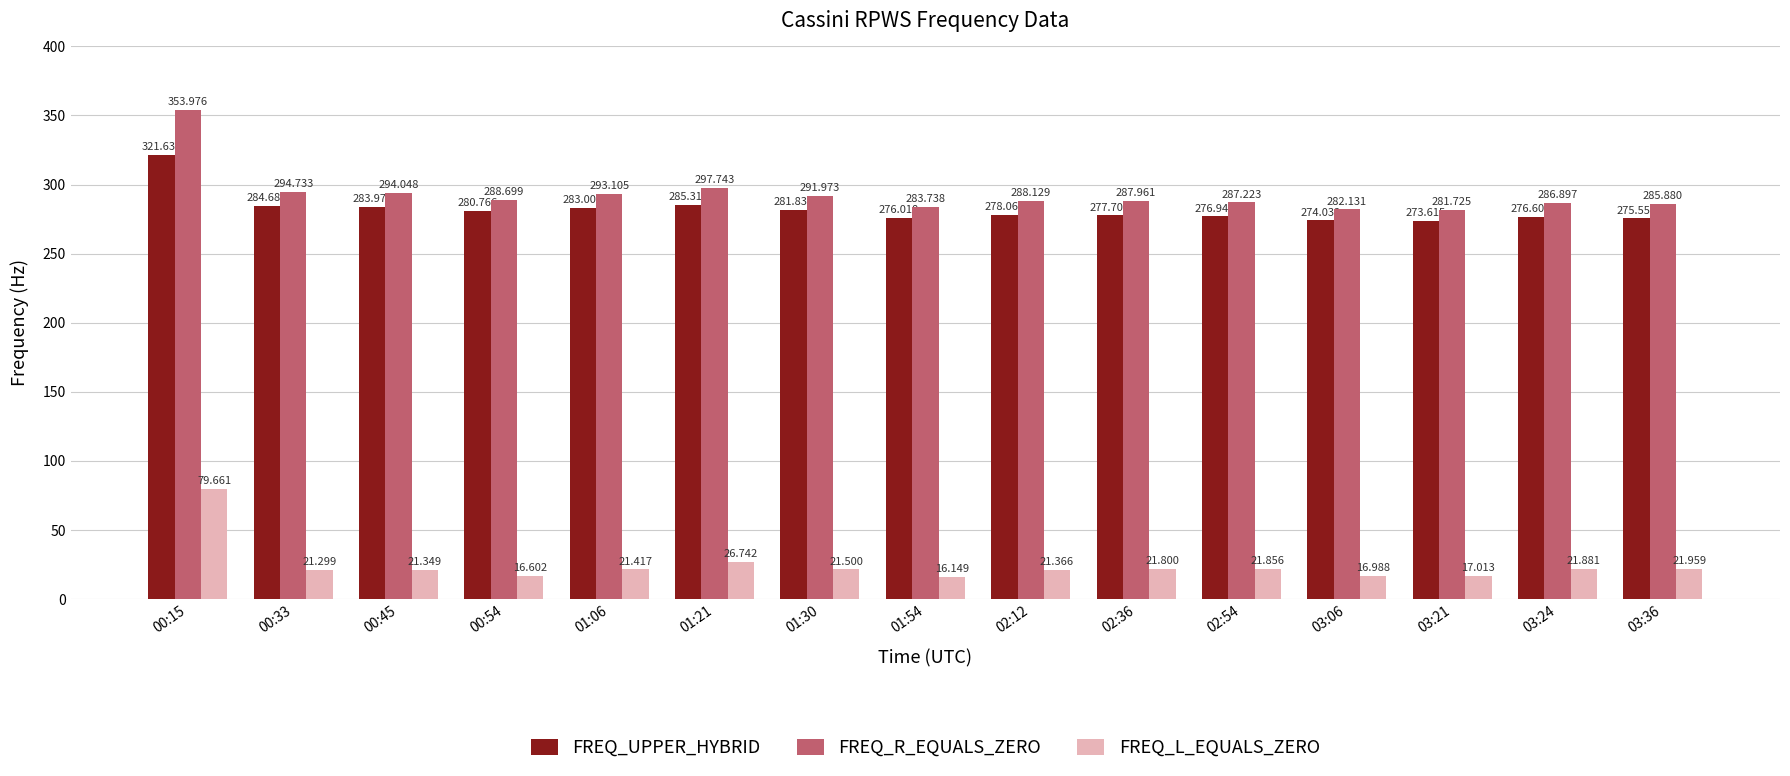

Rank the categories by FREQ_R_EQUALS_ZERO value from highest to lowest.

00:15, 01:21, 00:33, 00:45, 01:06, 01:30, 00:54, 02:12, 02:36, 02:54, 03:24, 03:36, 01:54, 03:06, 03:21